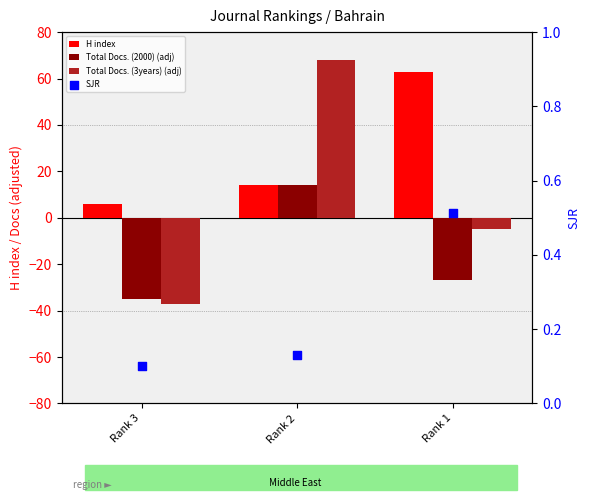

At which category is the sum across all series the highest?

Rank 2